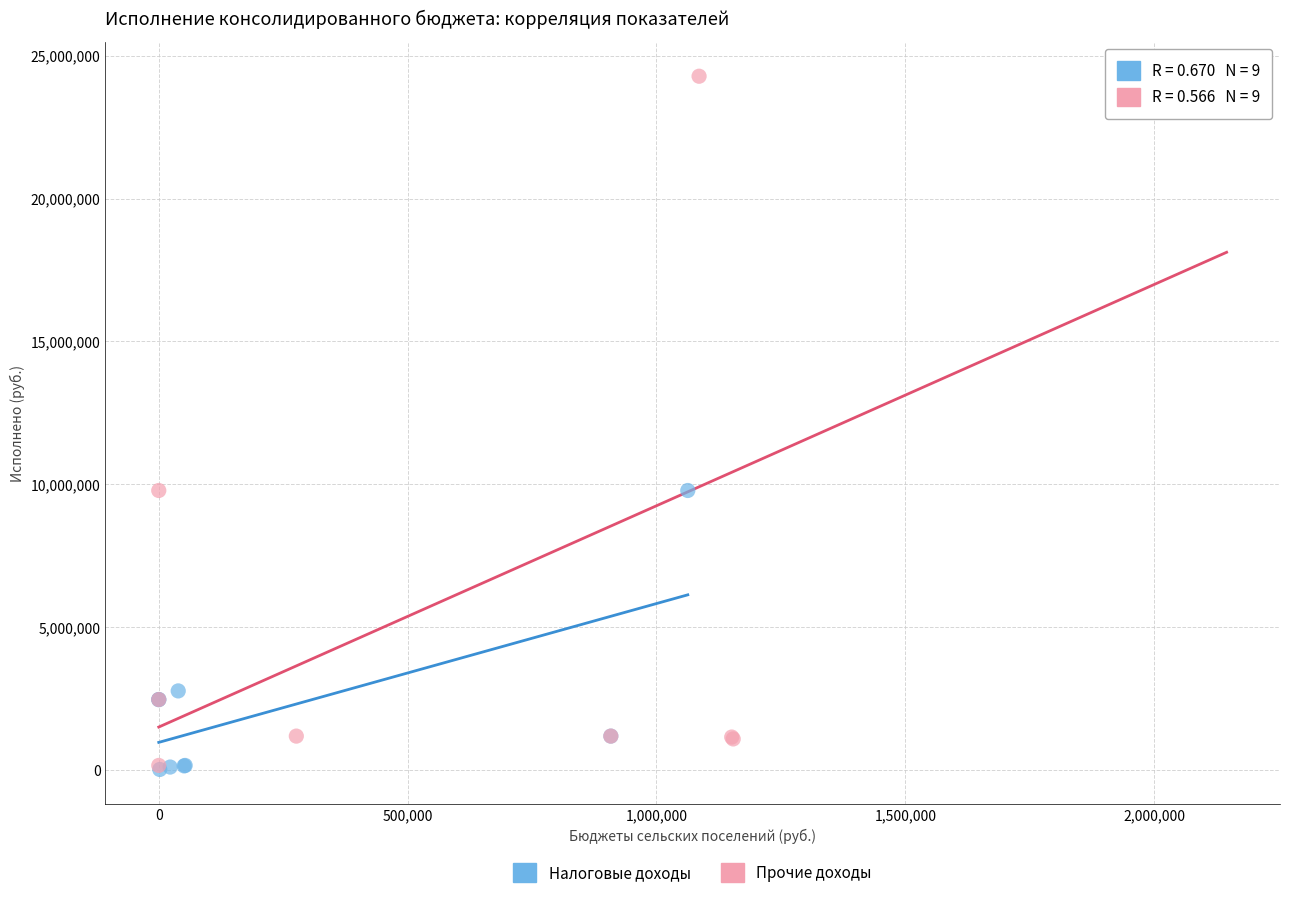

Which series has the widest spread of Y values?

Прочие доходы